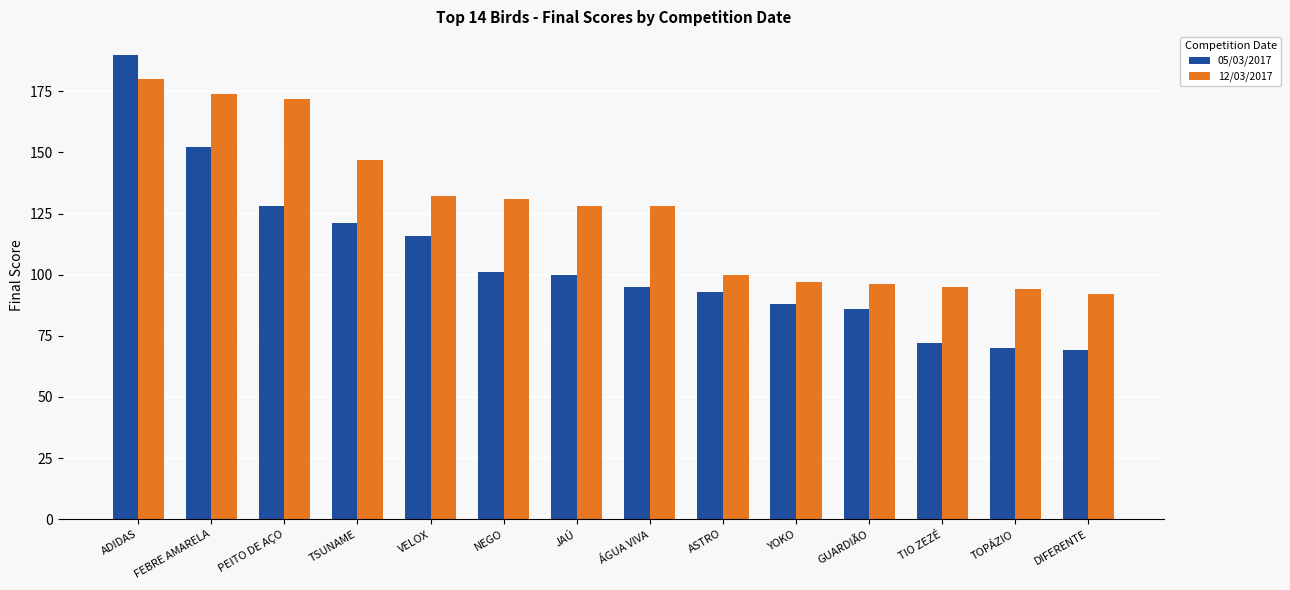

What is the spread (max minus min) of values at PEITO DE AÇO?

44